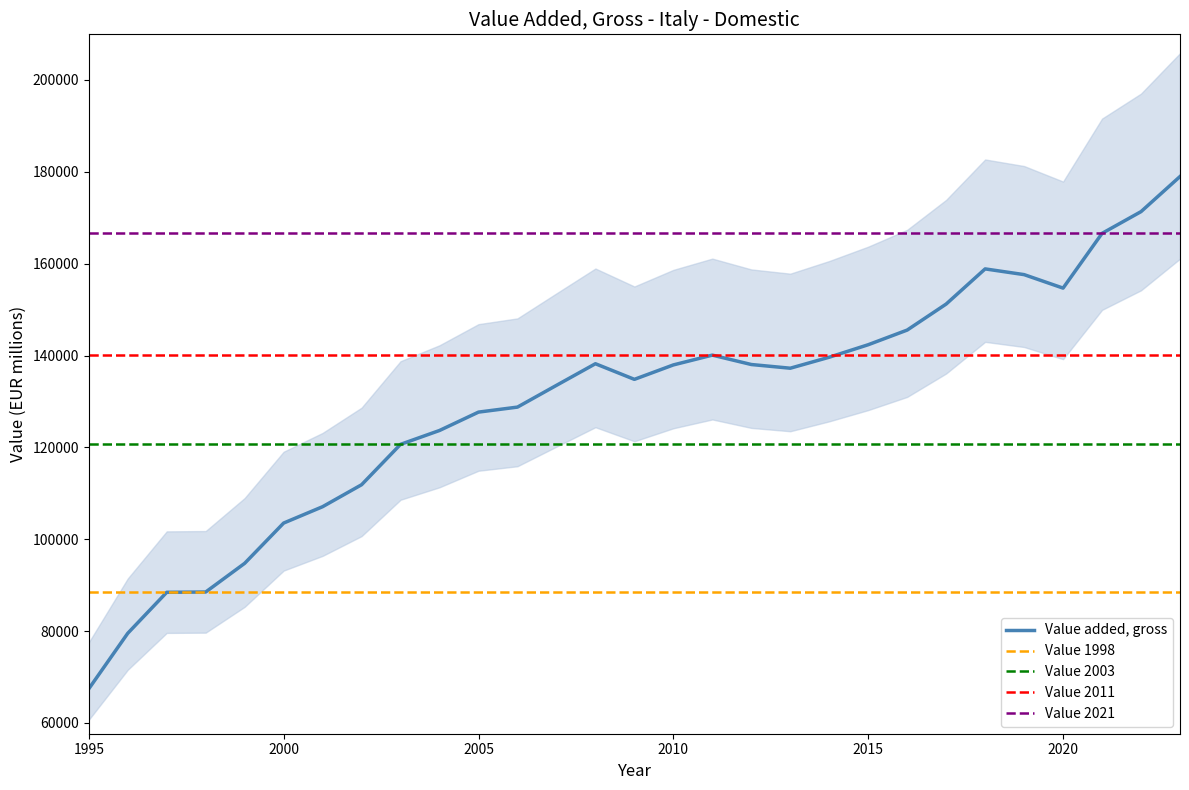

What is the value of the 7th point from the left?

107084.7